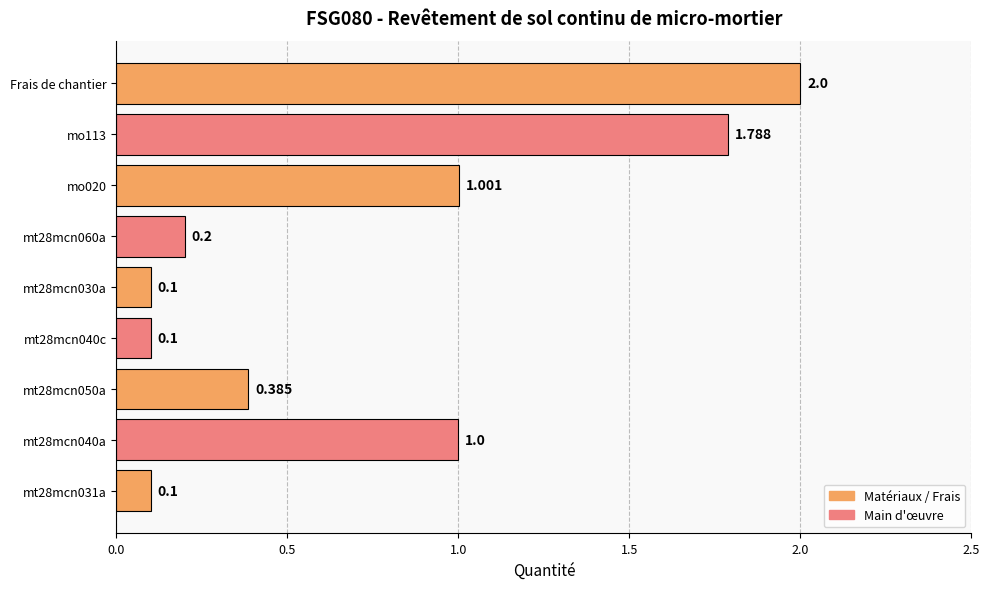

Where is the data nearest to the value 1?

mt28mcn040a